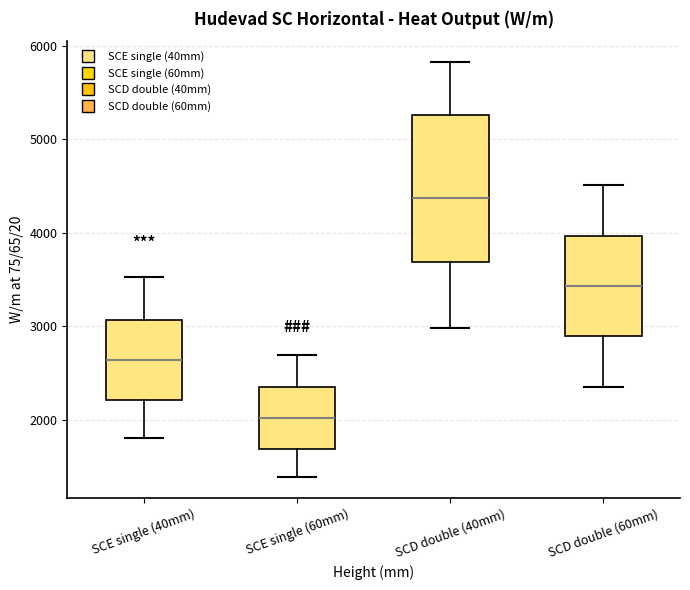

Which box is the tallest, from its lower edge to its upper edge?

SCD double (40mm)